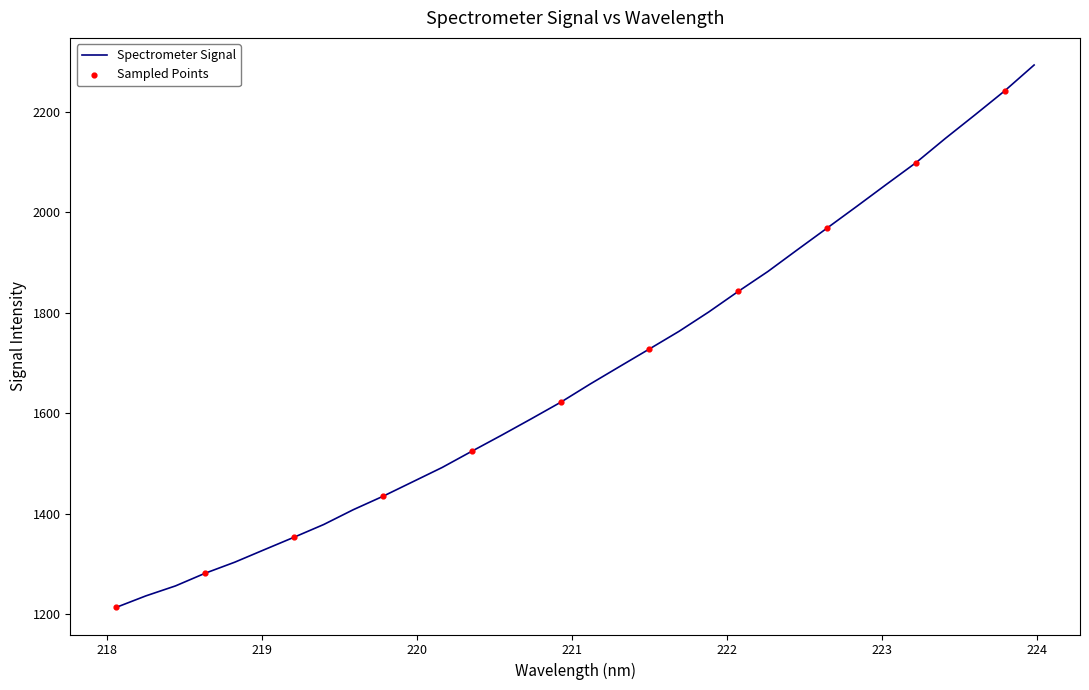

What is the maximum value shown in the chart?

2292.5